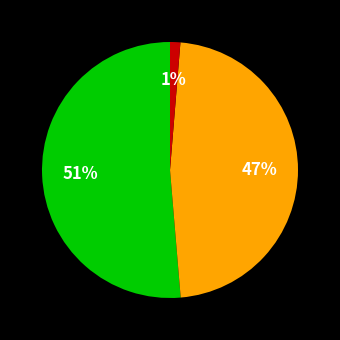

Is there any slice that represents more than half of the pie?

Yes